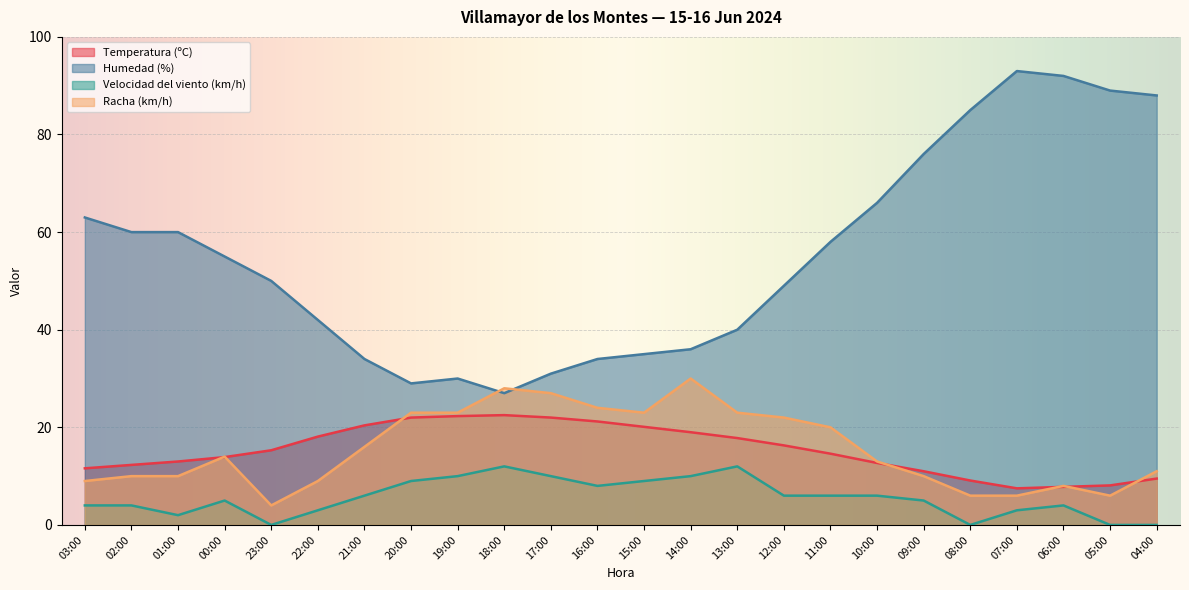

Reading left to right, transcribe all the data shown in this chart.

Temperatura (ºC): 03:00=11.6	02:00=12.3	01:00=13.0	00:00=13.9	23:00=15.3	22:00=18.1	21:00=20.4	20:00=22.0	19:00=22.3	18:00=22.5	17:00=22.0	16:00=21.2	15:00=20.1	14:00=19.0	13:00=17.8	12:00=16.3	11:00=14.6	10:00=12.7	09:00=11.0	08:00=9.1	07:00=7.5	06:00=7.8	05:00=8.1	04:00=9.5
Humedad (%): 03:00=63.0	02:00=60.0	01:00=60.0	00:00=55.0	23:00=50.0	22:00=42.0	21:00=34.0	20:00=29.0	19:00=30.0	18:00=27.0	17:00=31.0	16:00=34.0	15:00=35.0	14:00=36.0	13:00=40.0	12:00=49.0	11:00=58.0	10:00=66.0	09:00=76.0	08:00=85.0	07:00=93.0	06:00=92.0	05:00=89.0	04:00=88.0
Velocidad del viento (km/h): 03:00=4.0	02:00=4.0	01:00=2.0	00:00=5.0	23:00=0.0	22:00=3.0	21:00=6.0	20:00=9.0	19:00=10.0	18:00=12.0	17:00=10.0	16:00=8.0	15:00=9.0	14:00=10.0	13:00=12.0	12:00=6.0	11:00=6.0	10:00=6.0	09:00=5.0	08:00=0.0	07:00=3.0	06:00=4.0	05:00=0.0	04:00=0.0
Racha (km/h): 03:00=9.0	02:00=10.0	01:00=10.0	00:00=14.0	23:00=4.0	22:00=9.0	21:00=16.0	20:00=23.0	19:00=23.0	18:00=28.0	17:00=27.0	16:00=24.0	15:00=23.0	14:00=30.0	13:00=23.0	12:00=22.0	11:00=20.0	10:00=13.0	09:00=10.0	08:00=6.0	07:00=6.0	06:00=8.0	05:00=6.0	04:00=11.0